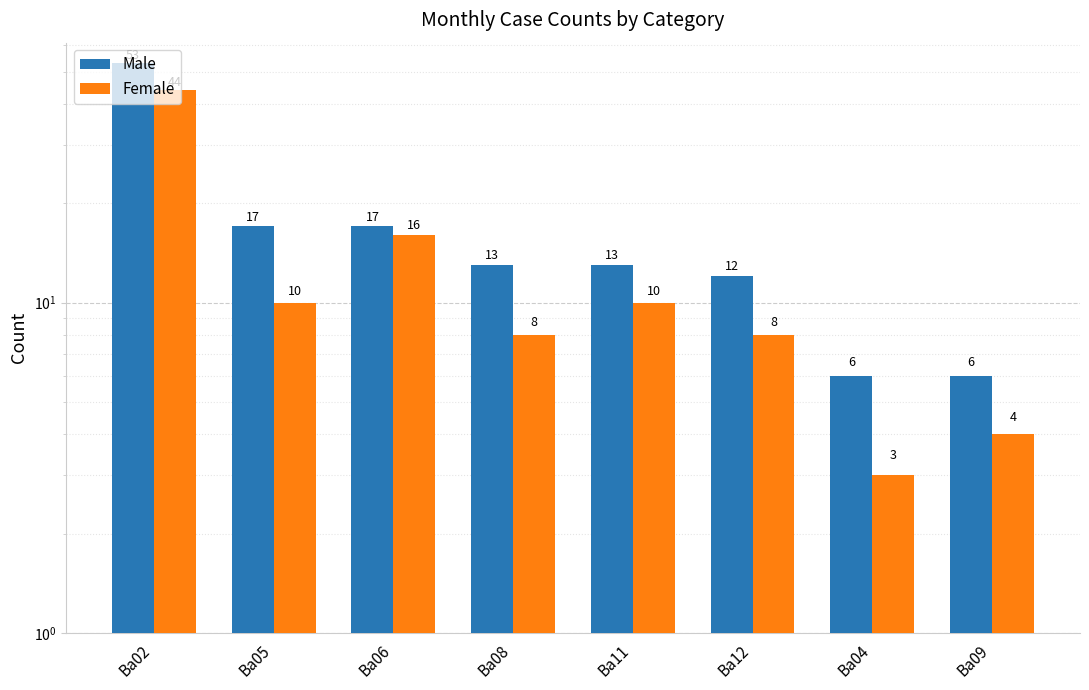

Is the value of Male at Ba04 greater than the value of Female at Ba02?

No